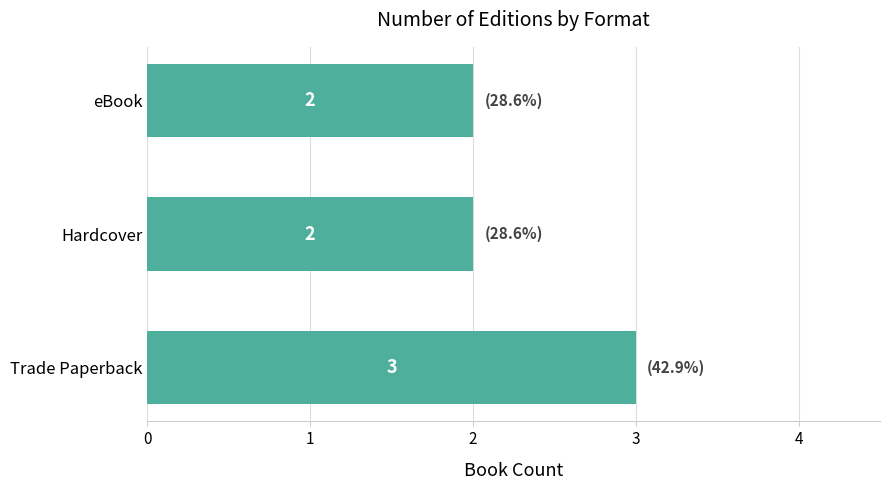

Count the values in the range 2 to 3.

3